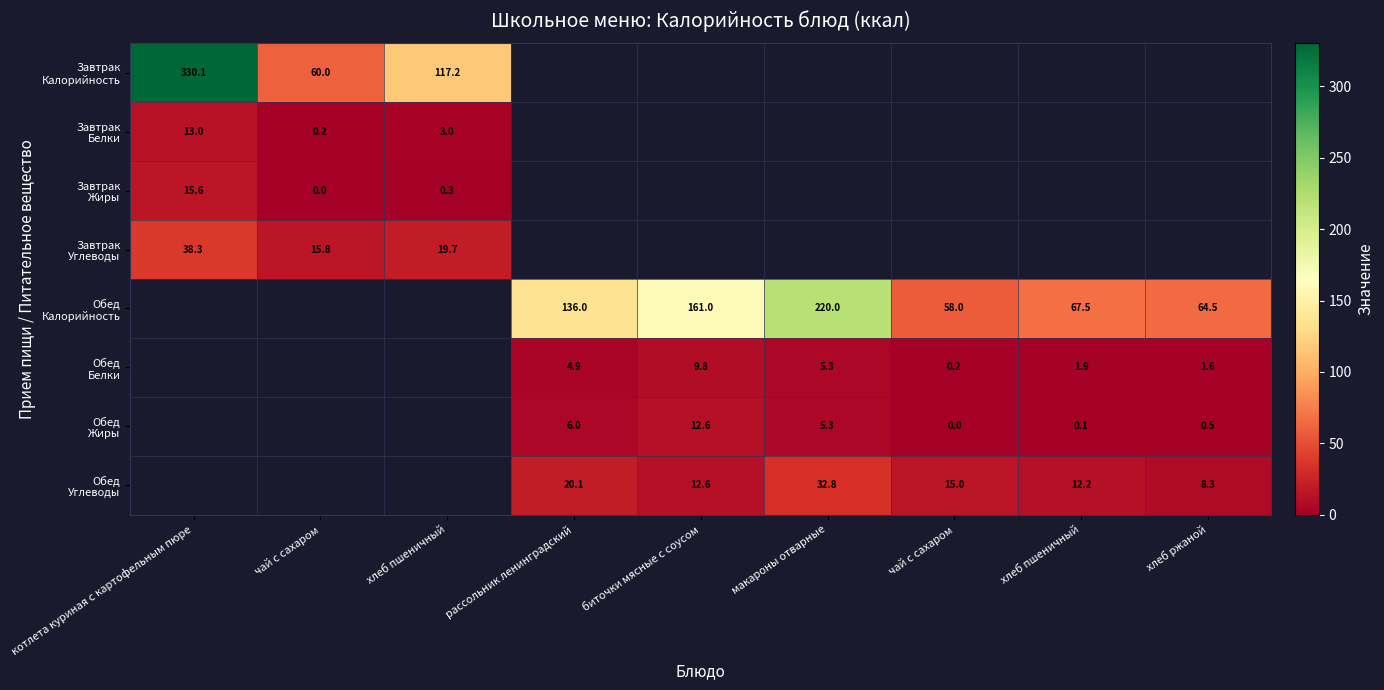

The value of Завтрак Жиры at котлета куриная с картофельным пюре is 9.9. True or false?

False